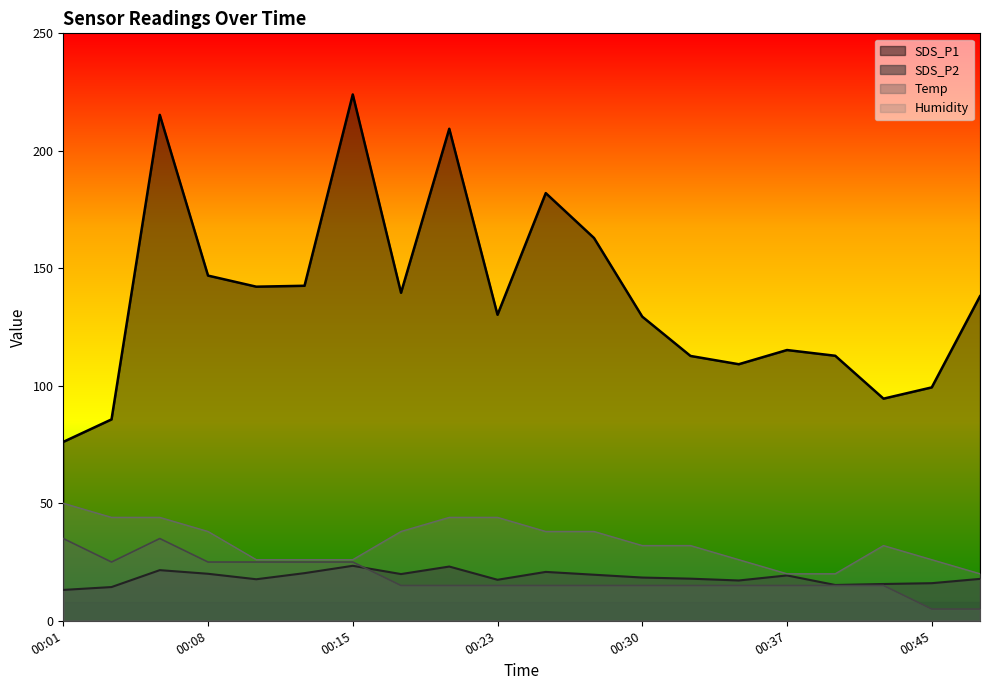

In Temp, how many points are lower than both neighbors (excluding endpoints)?

1